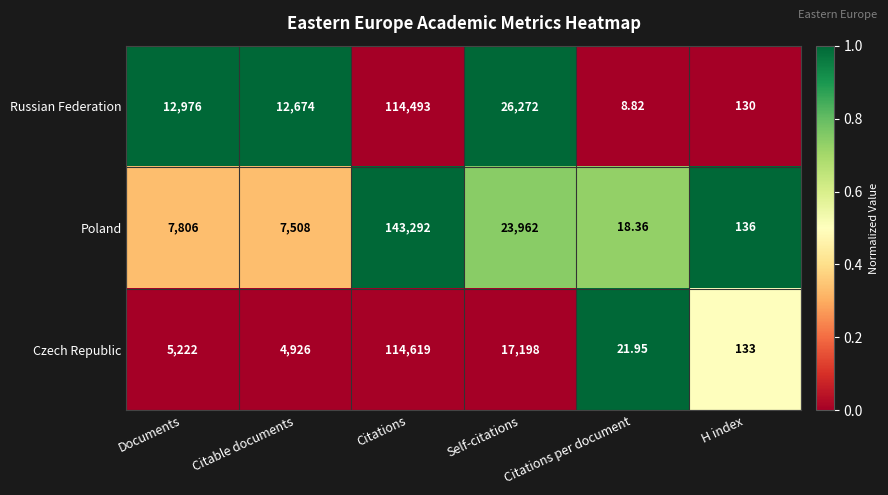

At which category is the sum across all series the highest?

Citations